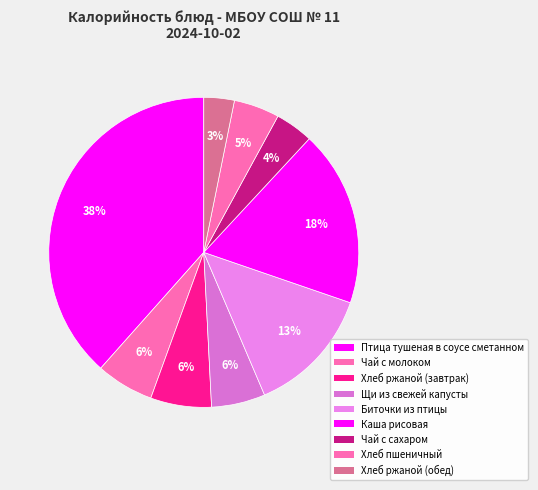

True or false: Каша рисовая accounts for 13% of the total.

False